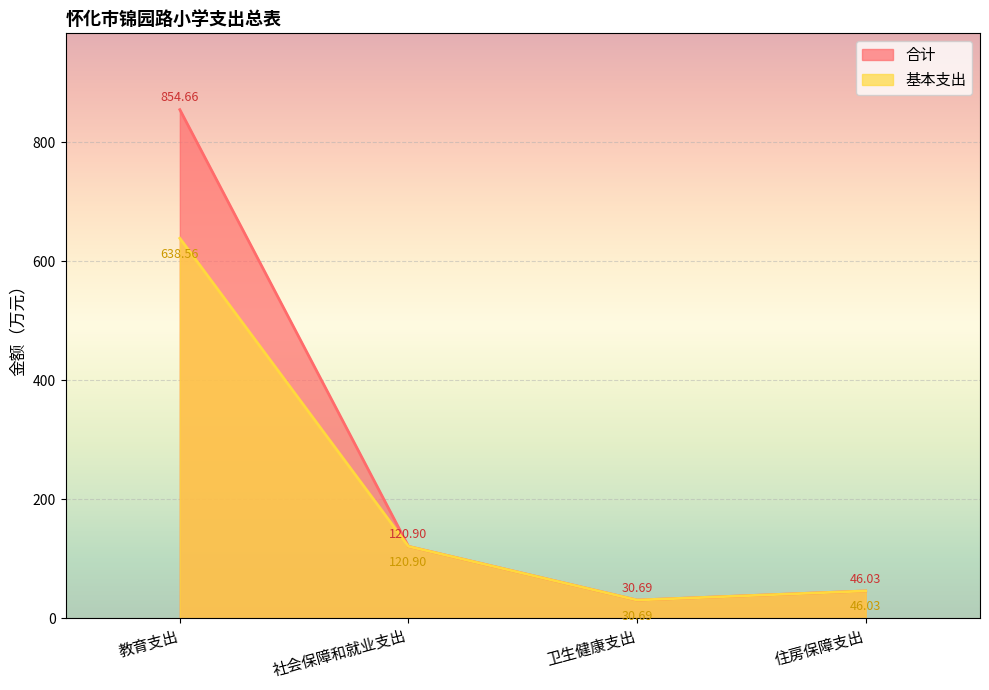

Rank the series by their maximum value, from lowest to highest.

基本支出, 合计